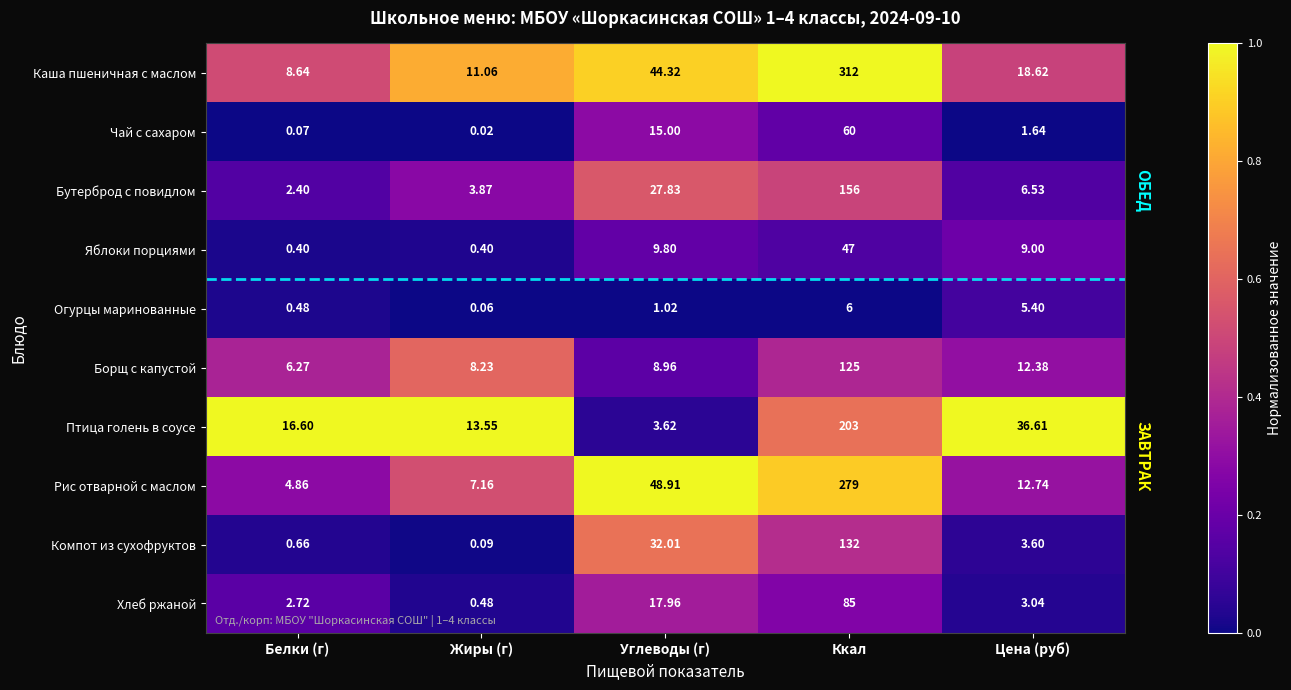

At which label does Птица голень в соусе reach its minimum?

Углеводы (г)